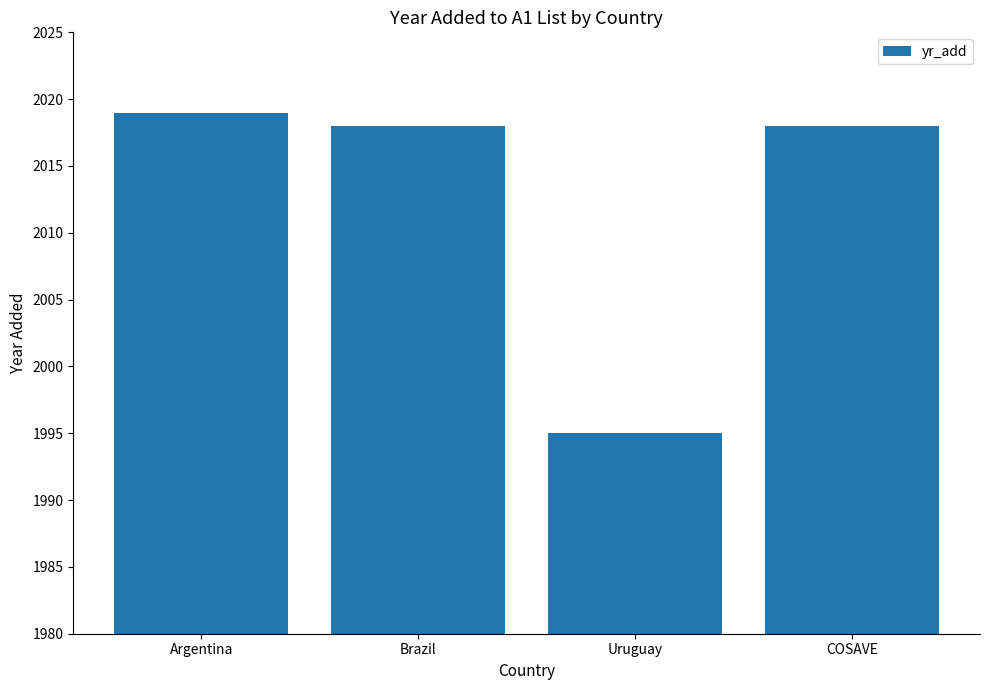

How many distinct data groups are displayed?

1